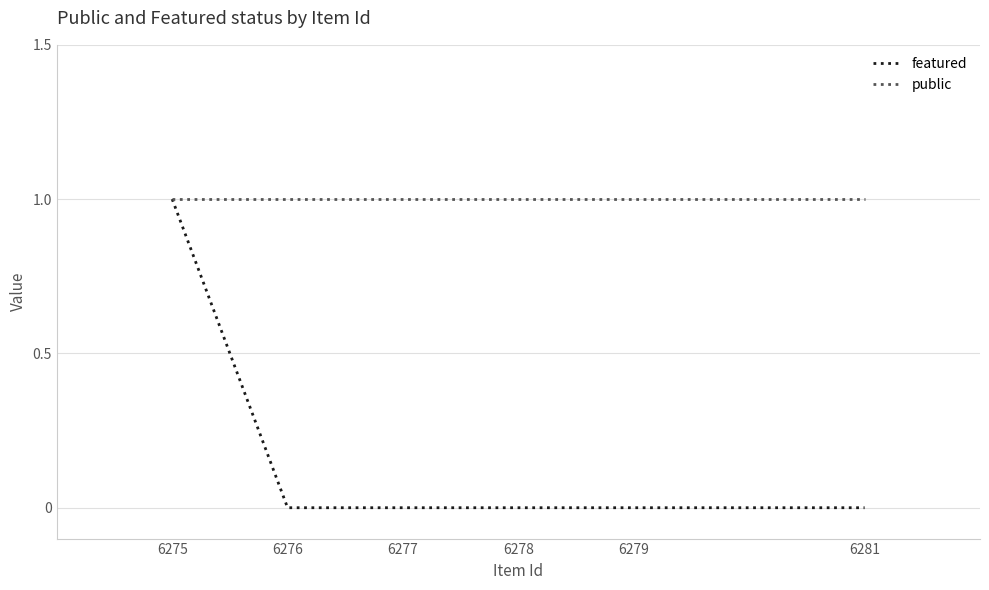

List the series in order of their overall mean, lowest first.

featured, public